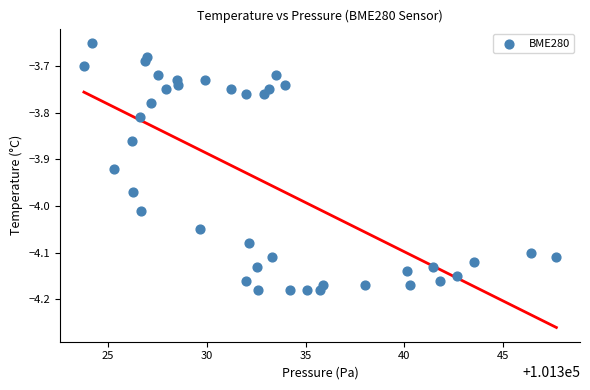

What is the range of Y values (max minus min)?

0.5